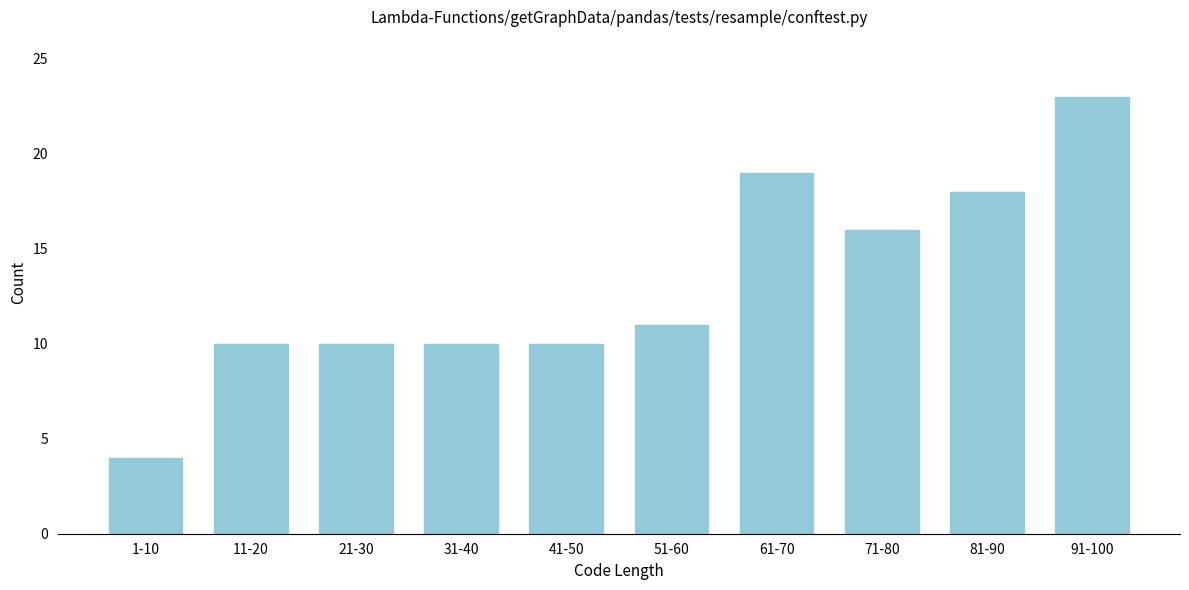

Reading left to right, list all the values displayed in this chart.

1-10=4	11-20=10	21-30=10	31-40=10	41-50=10	51-60=11	61-70=19	71-80=16	81-90=18	91-100=23